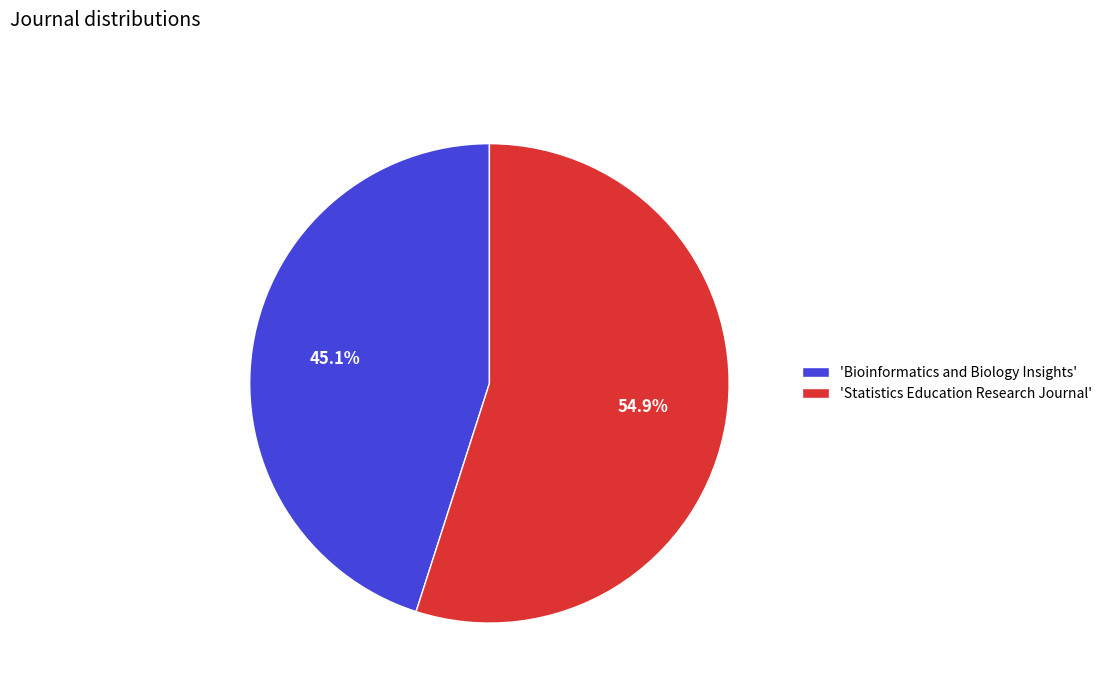

What is the smallest slice in the pie chart?

'Bioinformatics and Biology Insights'